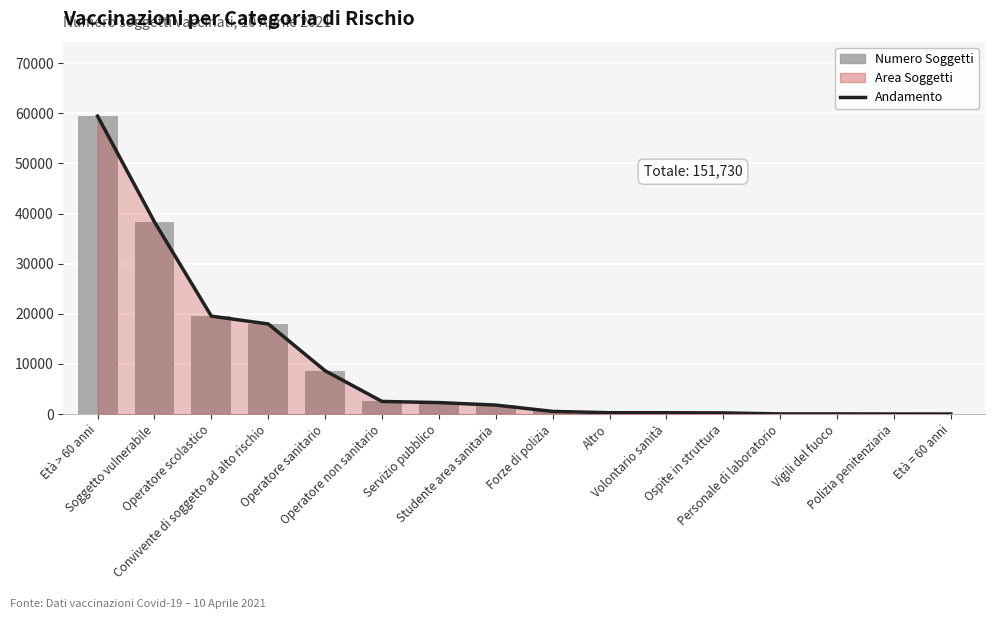

Between Servizio pubblico and Operatore sanitario, which is larger?

Operatore sanitario